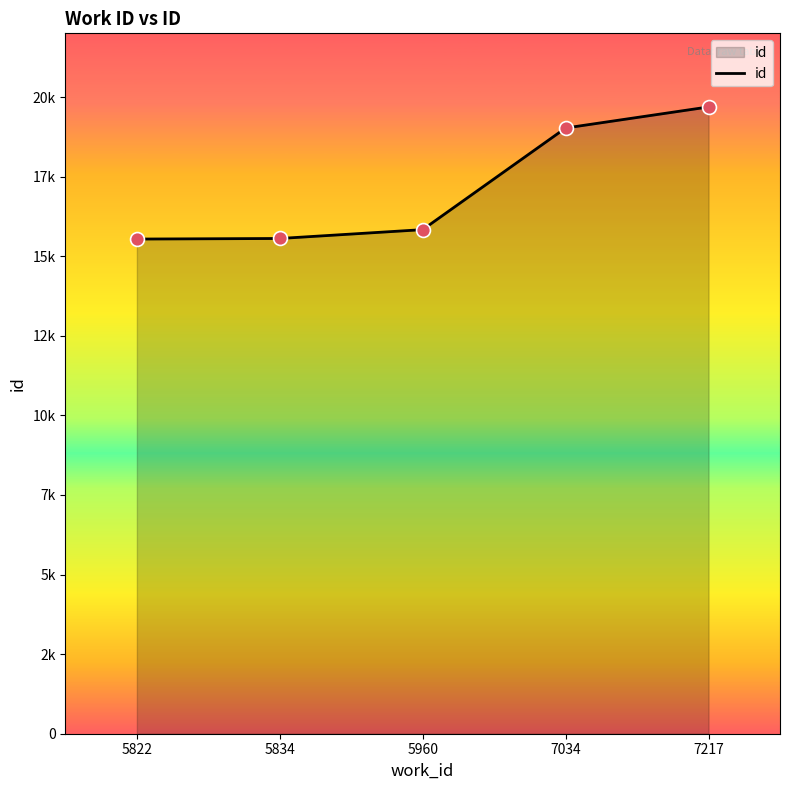

What is the ratio of the value at 5834 to the value at 5960?

1.0